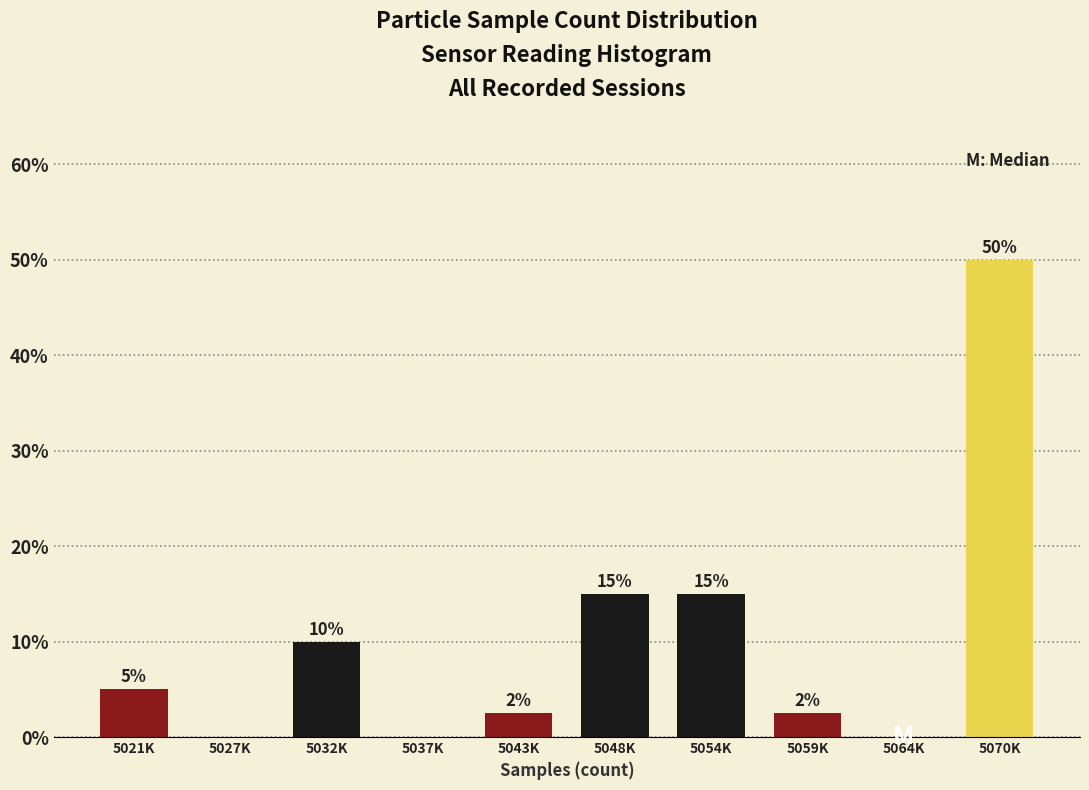

Is it true that the value at 5021K is 5.0?

True